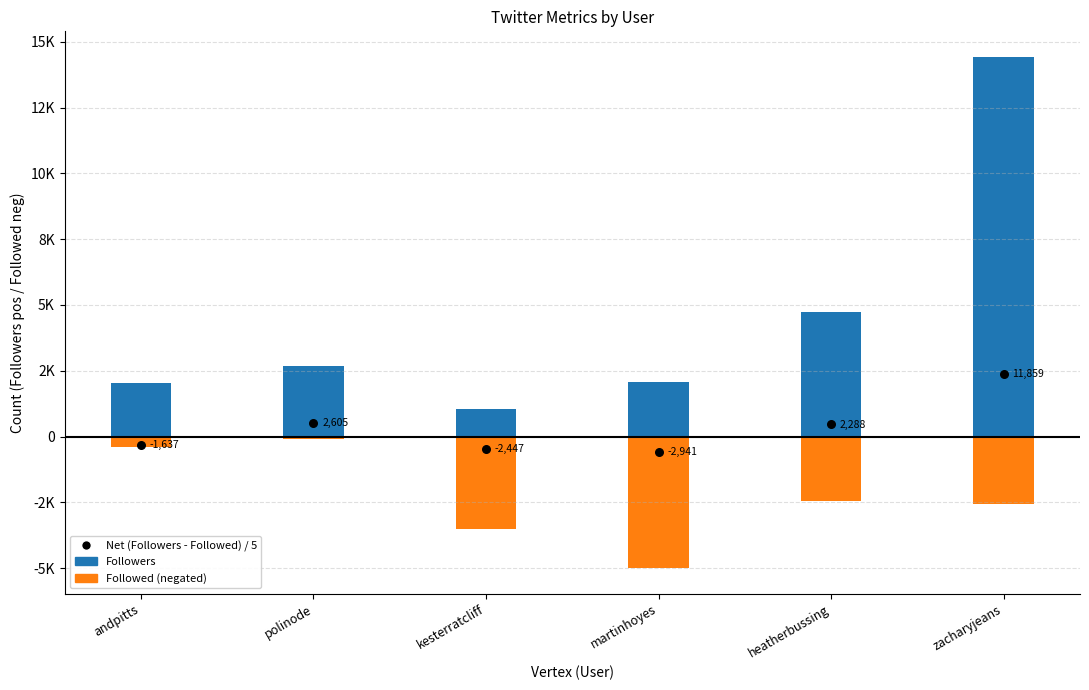

At which category is the sum across all series the highest?

zacharyjeans